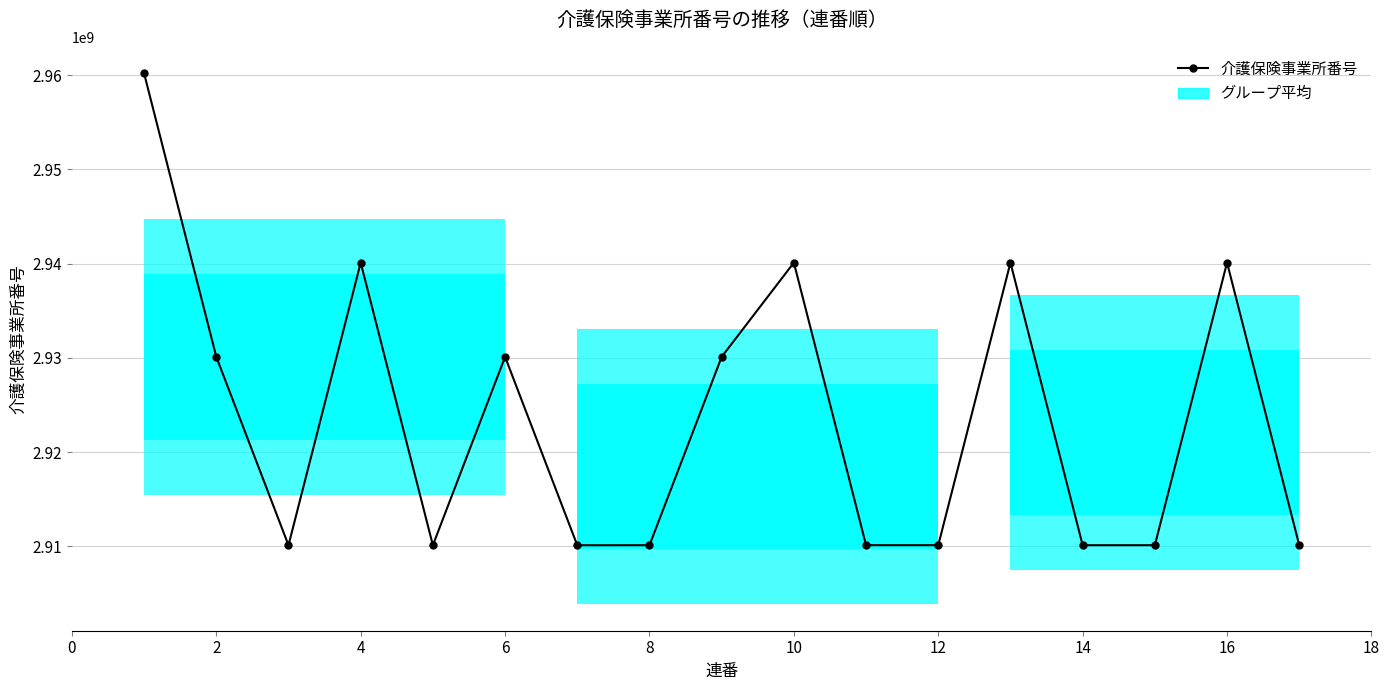

What is the maximum value shown in the chart?

2960196224